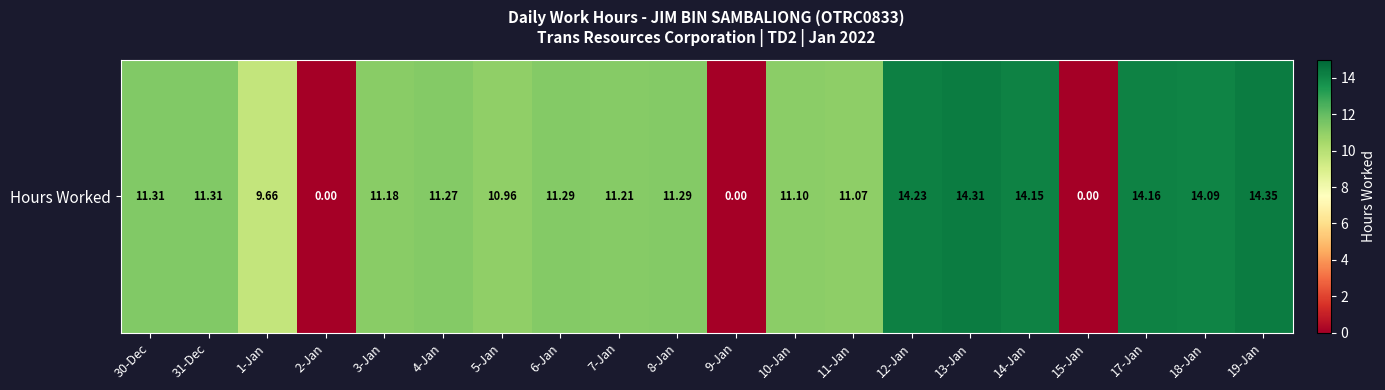

What is the difference between the values at 14-Jan and 13-Jan?

0.2